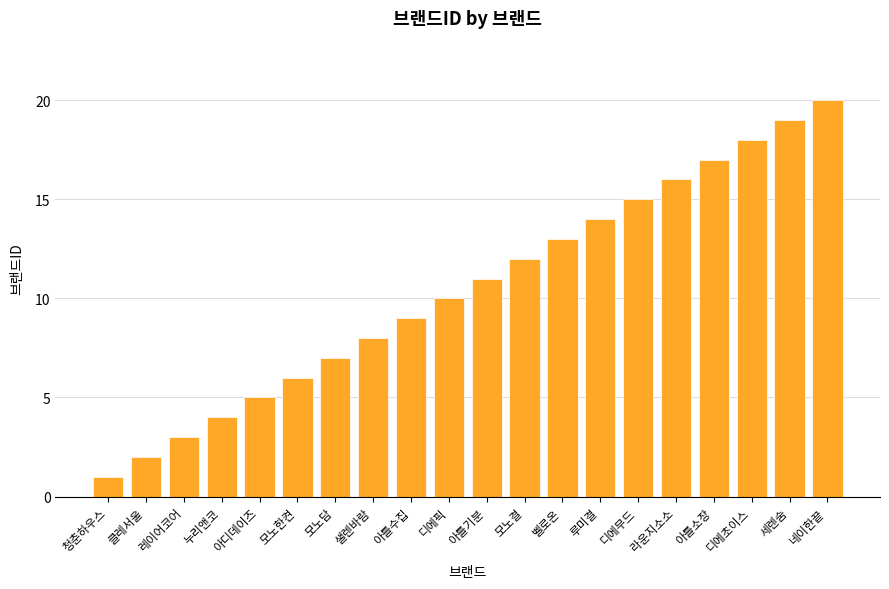

What is the difference between the maximum and second lowest values?

18